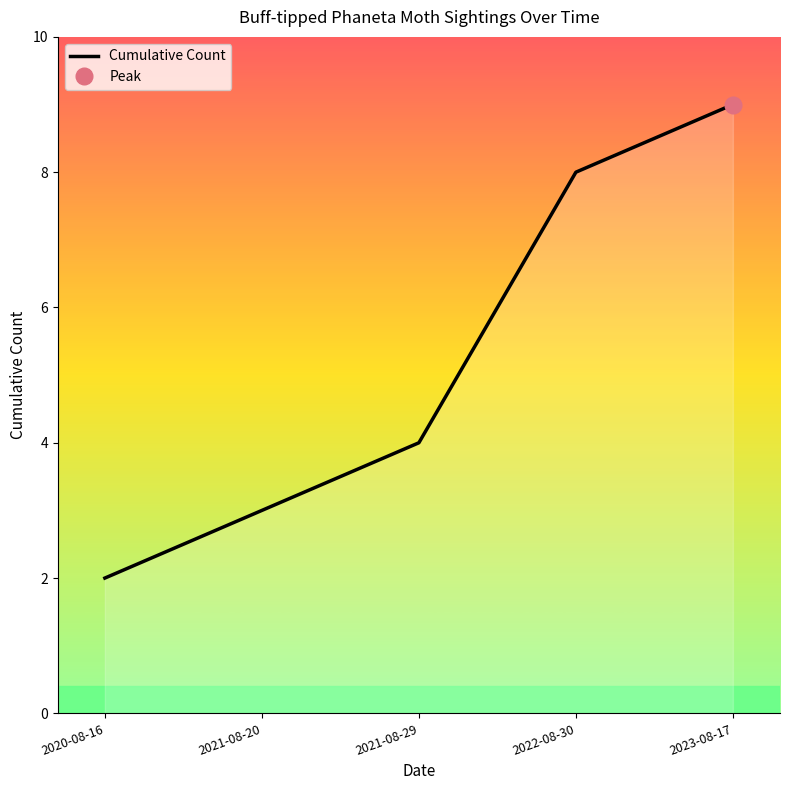

What is the label of the 2nd point from the left?

2021-08-20